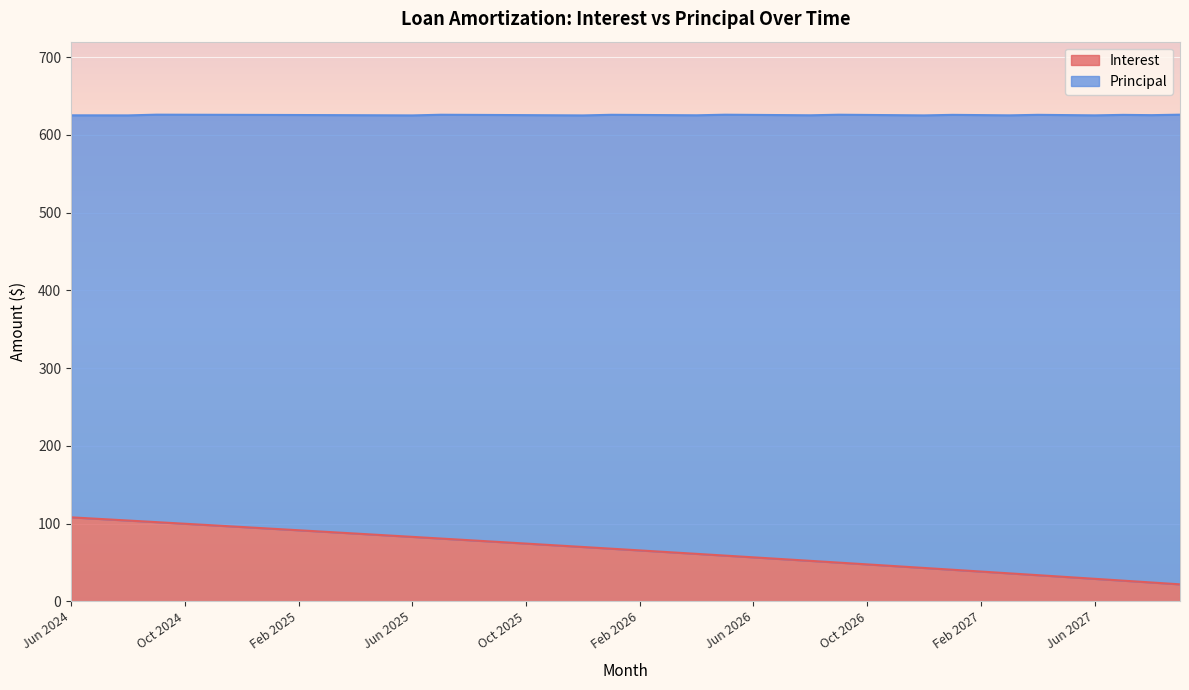

Which category has the lowest value across all series?

Sep 2027